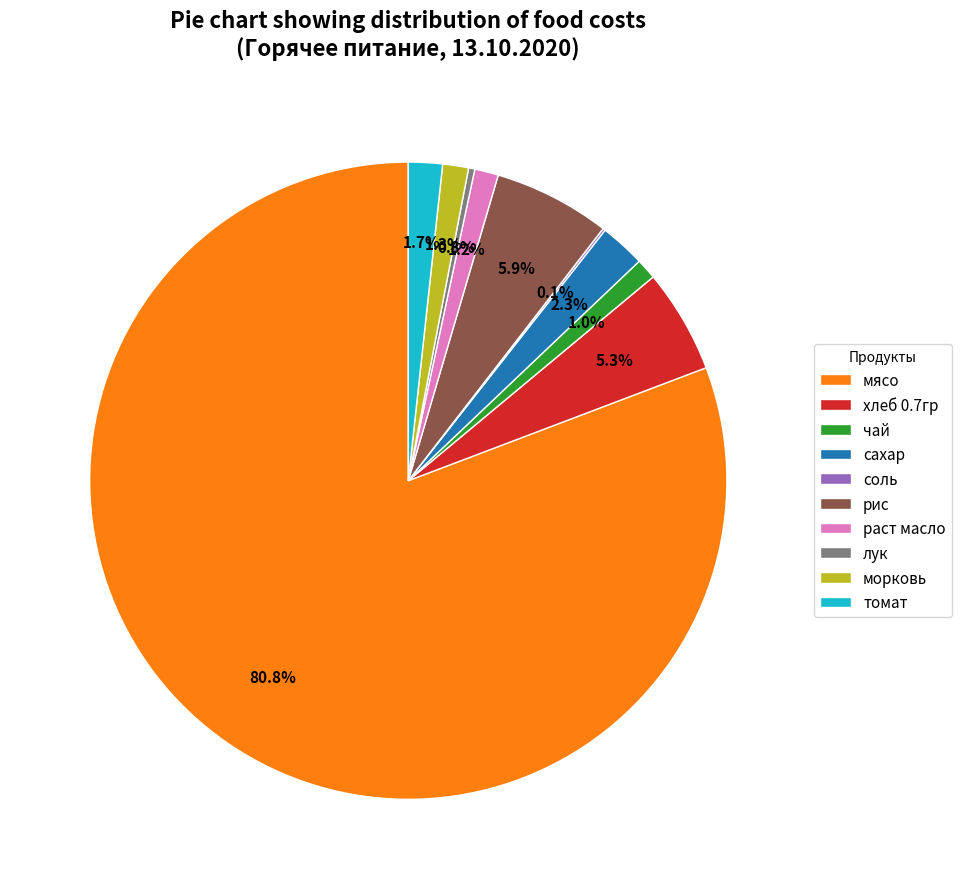

To the nearest percent, what percentage of the pie is сахар?

2%